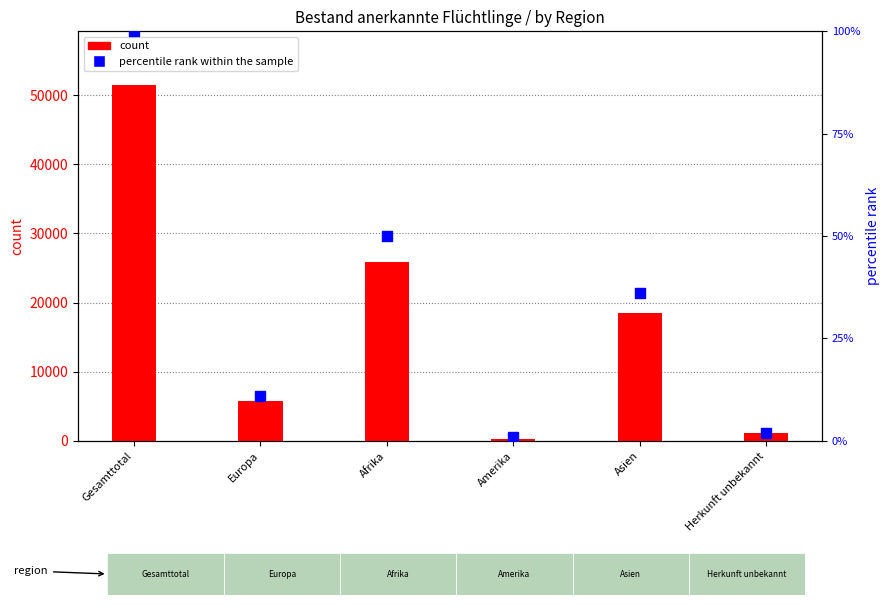

What is the total value across all series at Amerika?

291